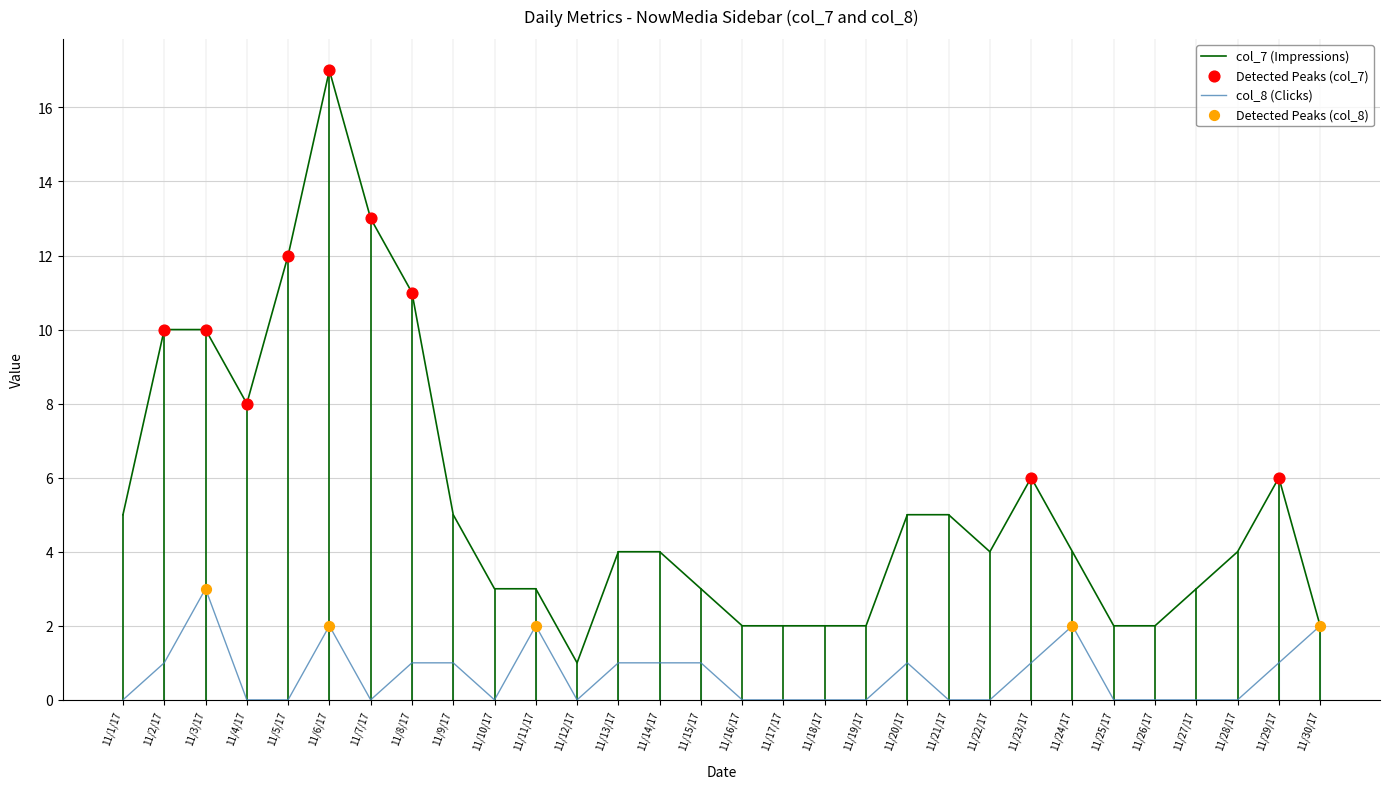

Which series changed the most between 11/16/17 and 11/20/17?

col_7 (Impressions)